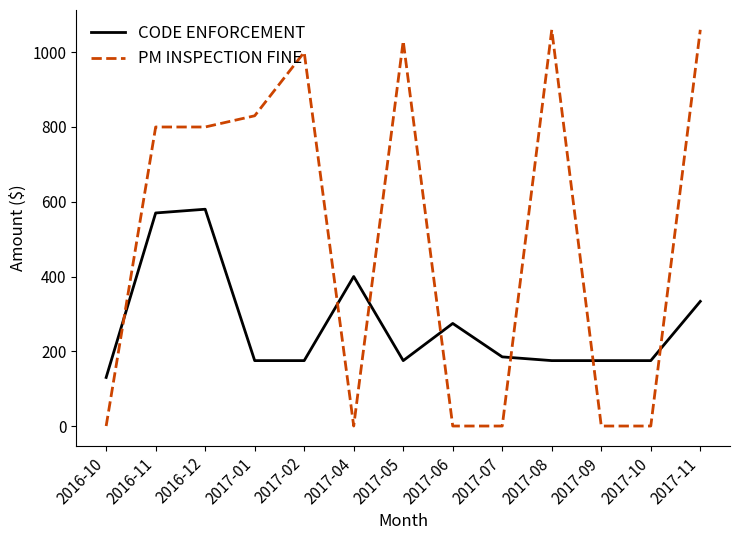

What is the sum of all PM INSPECTION FINE values?

6580.0